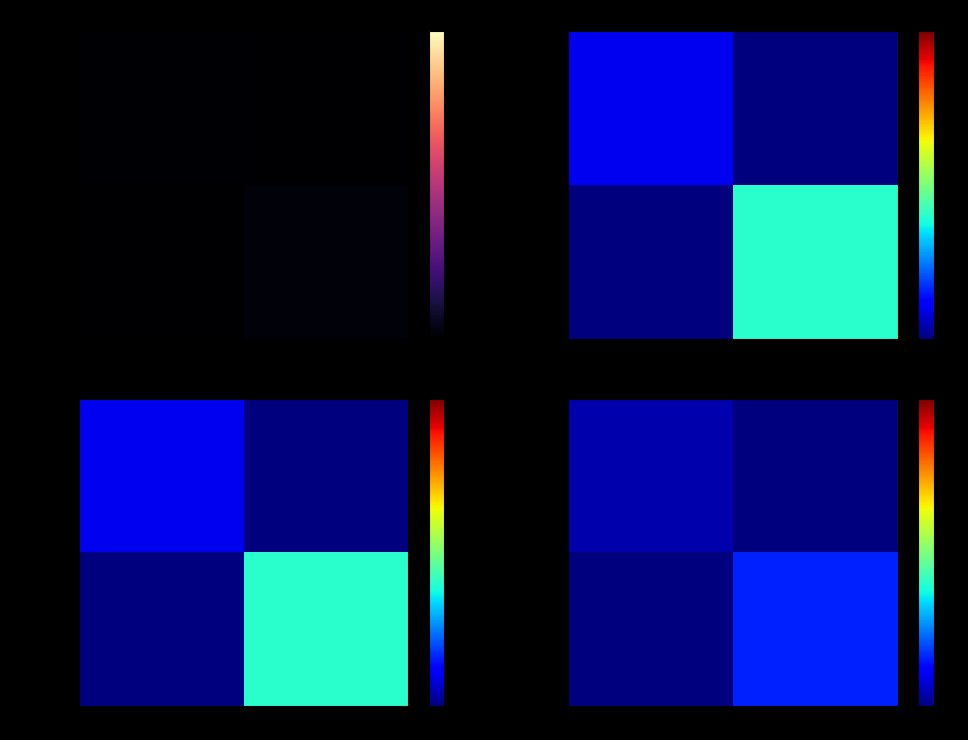

At how many categories does at least one series exceed 1?

1